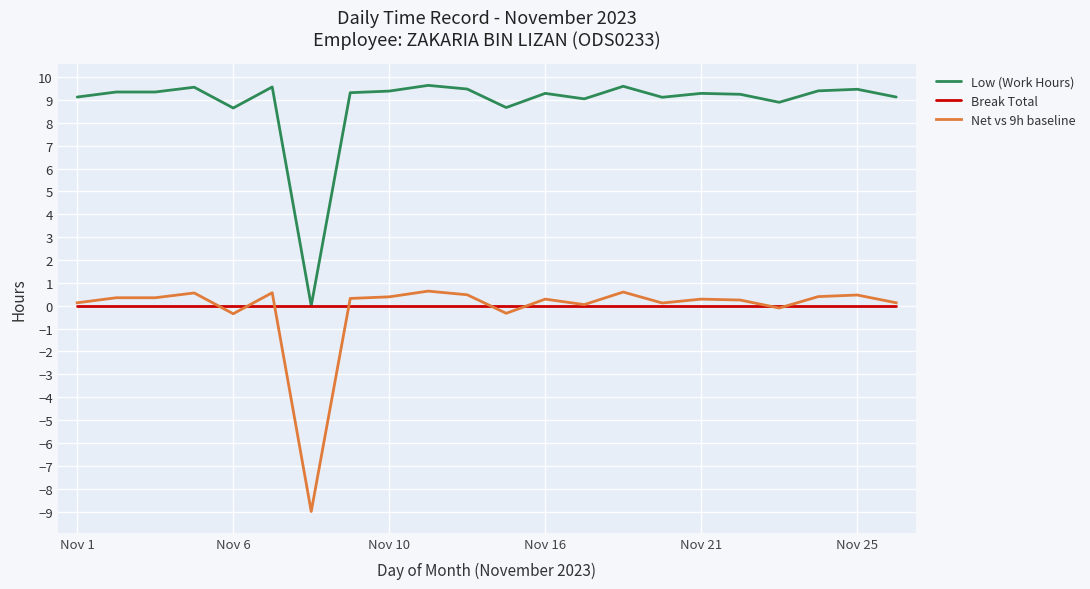

What are all the series names shown in the legend?

Low (Work Hours), Break Total, Net vs 9h baseline